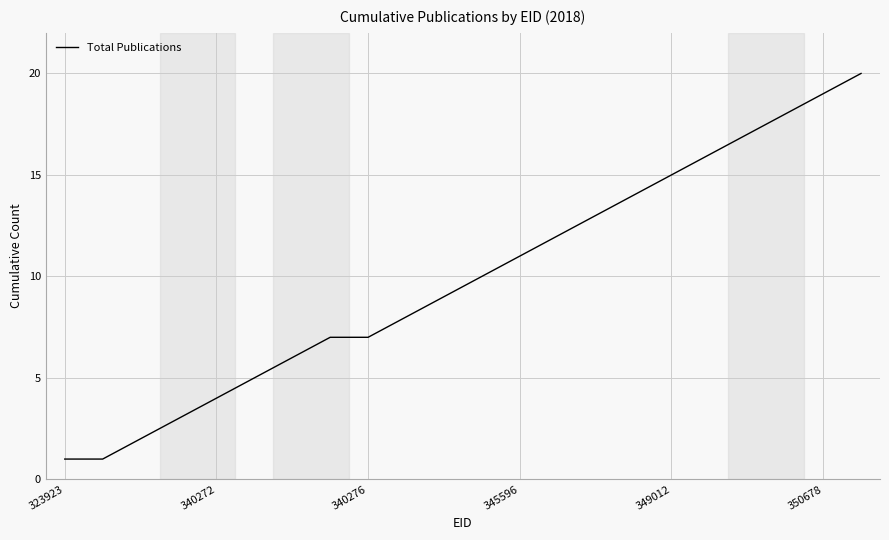

What is the greatest value displayed?

20